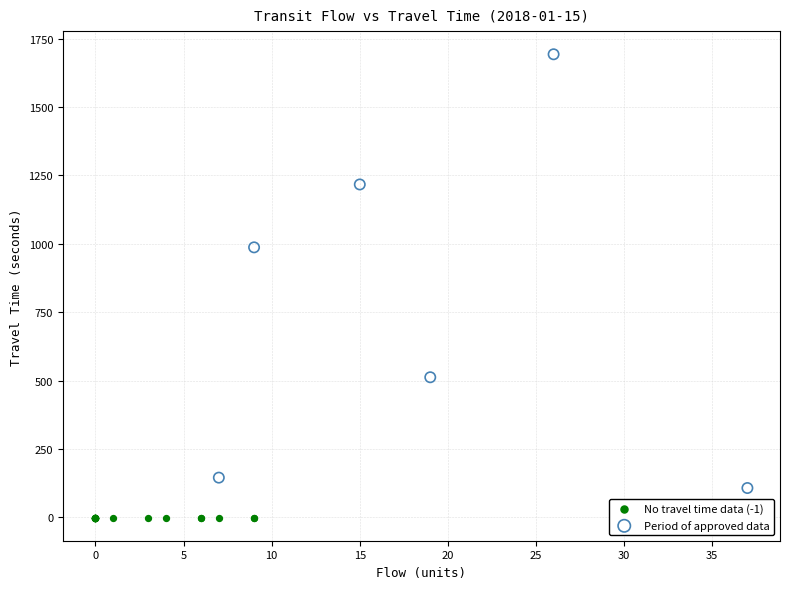

What are all the series names shown in the legend?

No travel time data (-1), Period of approved data